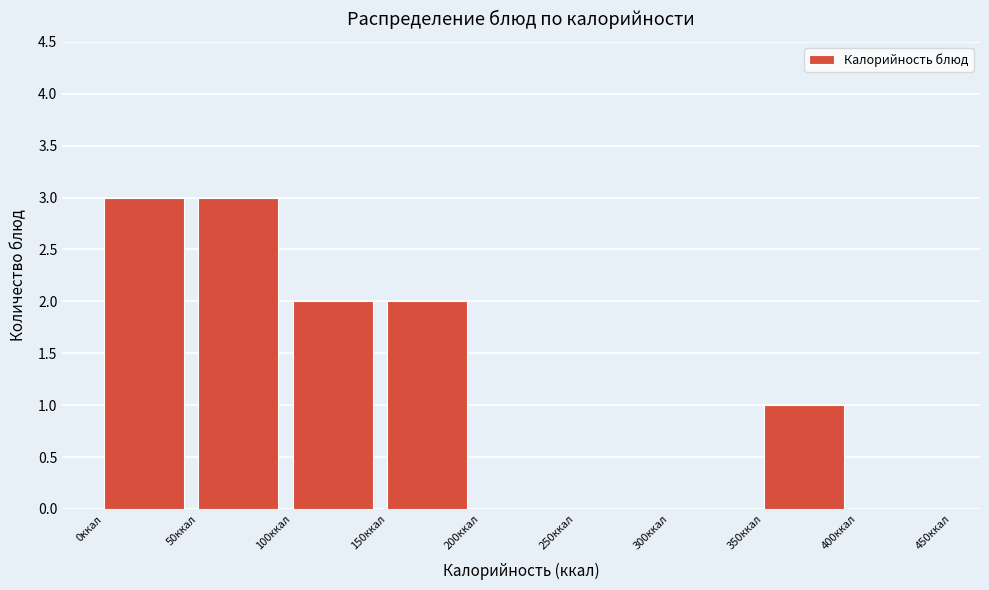

Reading left to right, list every bar in this chart as the range it spans on the x-axis followed by its height. The values are not printed on the chart, so give them approximately, as read against the axis.

0 to 50: 3
50 to 100: 3
100 to 150: 2
150 to 200: 2
200 to 250: 0
250 to 300: 0
300 to 350: 0
350 to 400: 1
400 to 450: 0